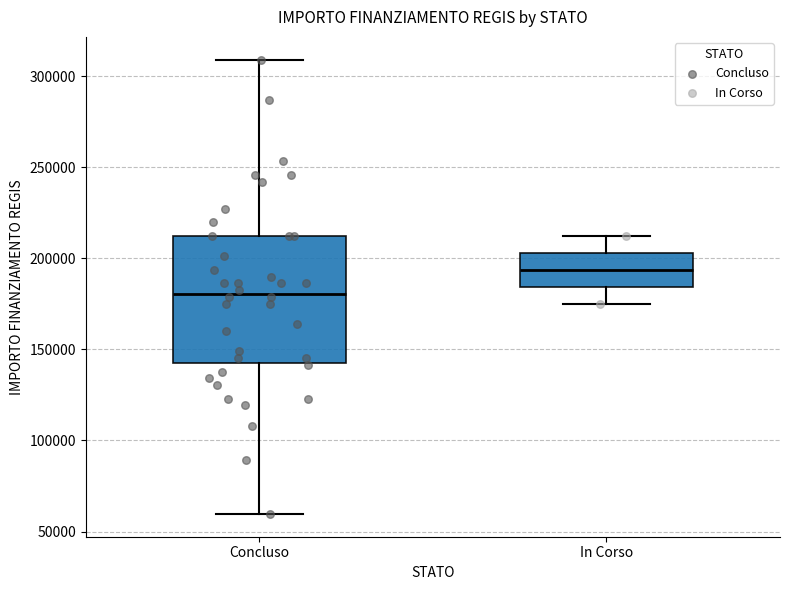

Where does the median line of the box for In Corso sit on the y-axis? The values are not printed on the chart, so give them approximately, as read against the axis.

195000